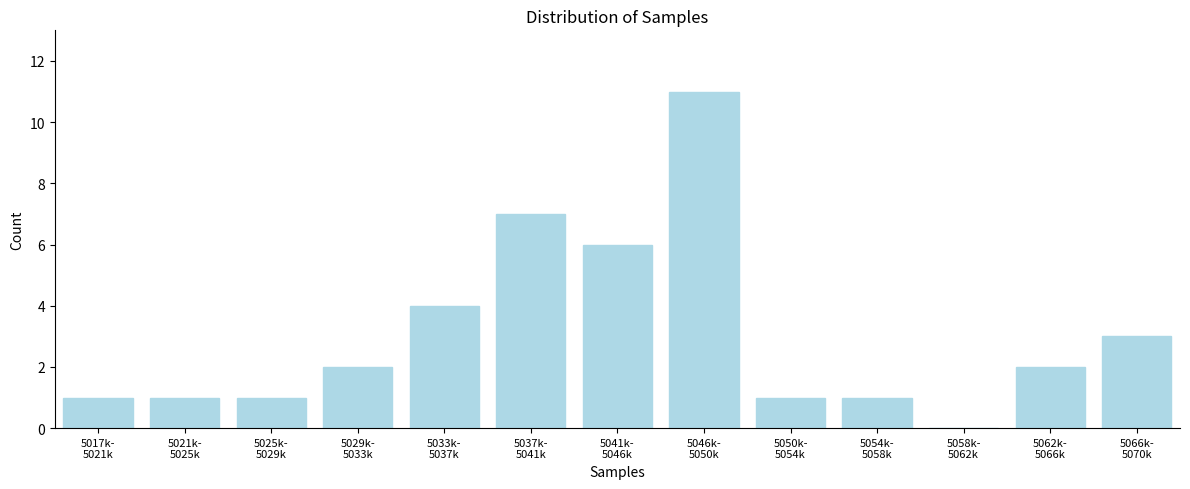

What is the sum of all values?

40